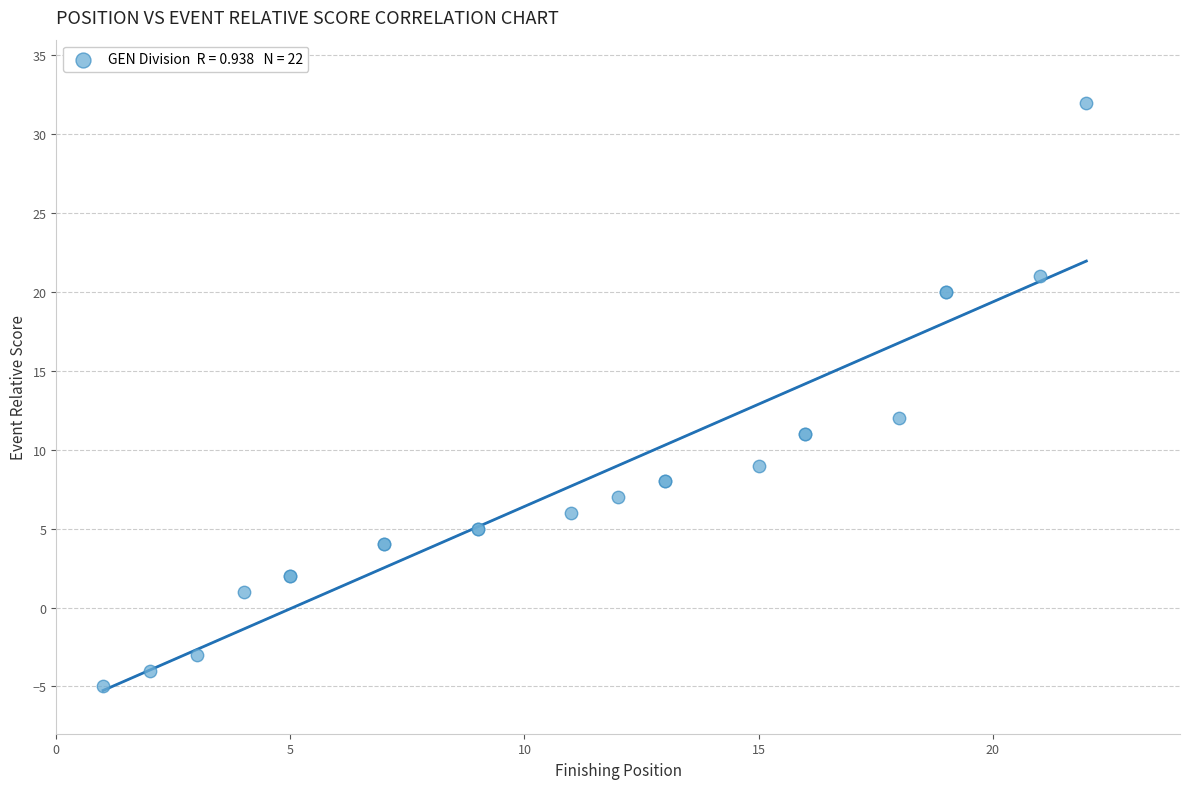

What Y value in the scatter plot is closest to 13?

12